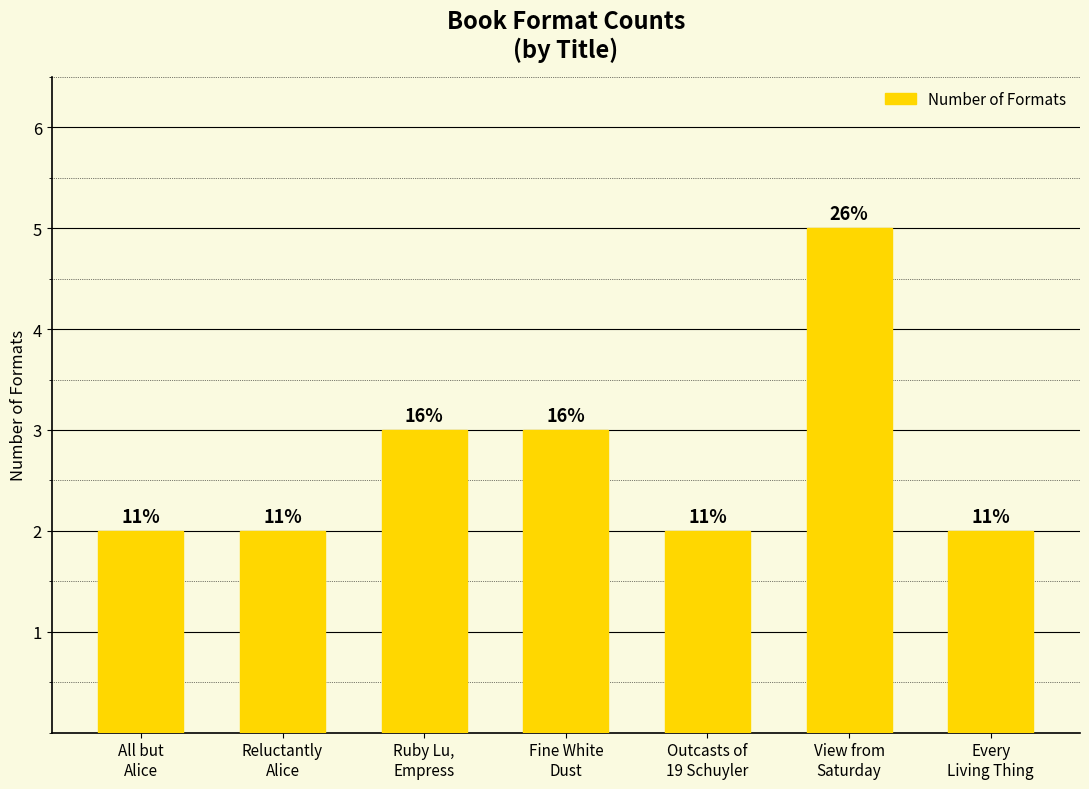

Reading left to right, what are all the values shown in this chart?

2	2	3	3	2	5	2